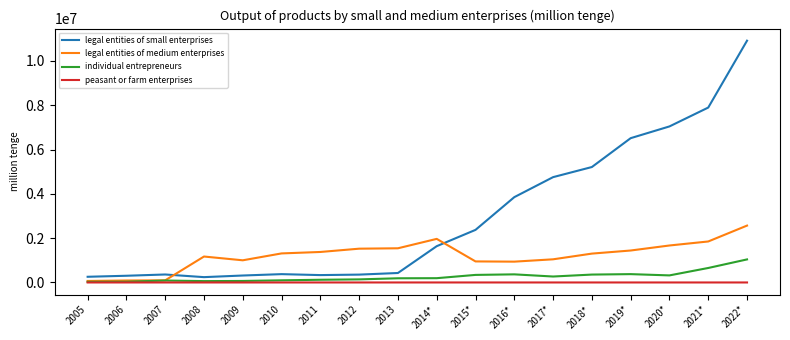

How many distinct data groups are displayed?

4